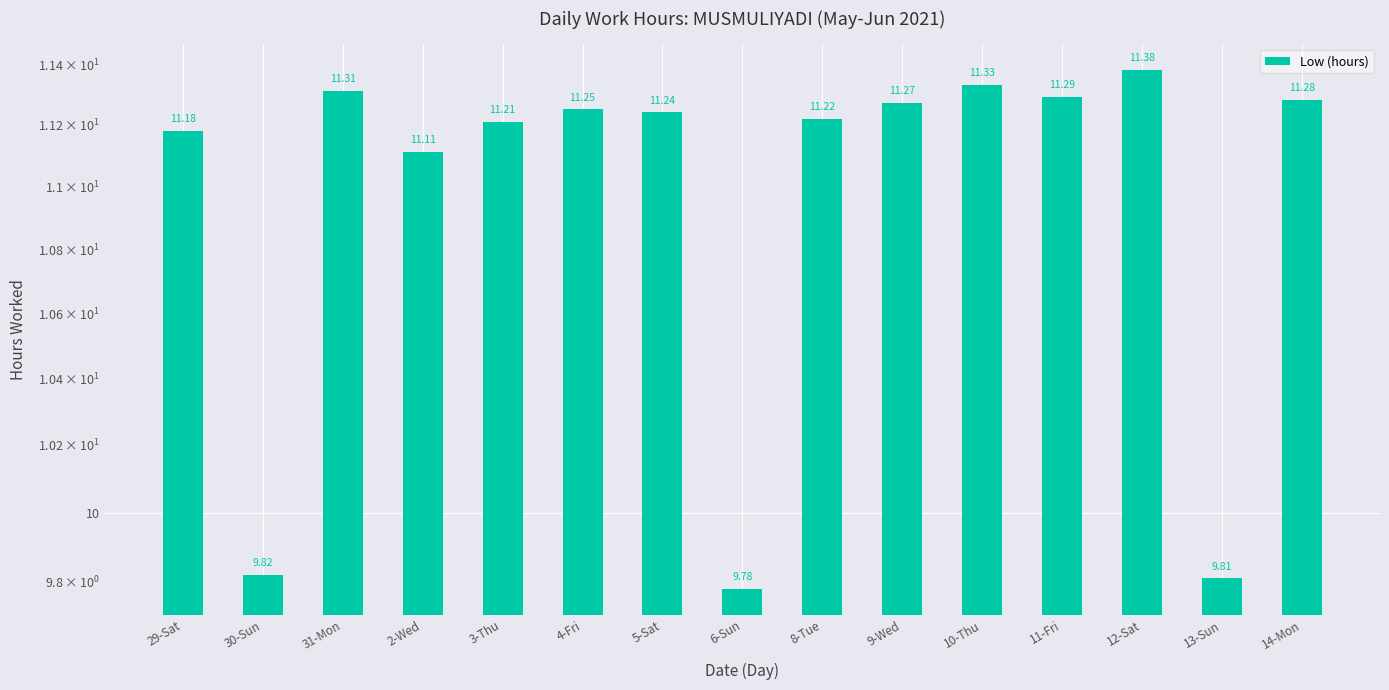

Where is the data nearest to the value 10?

30-Sun